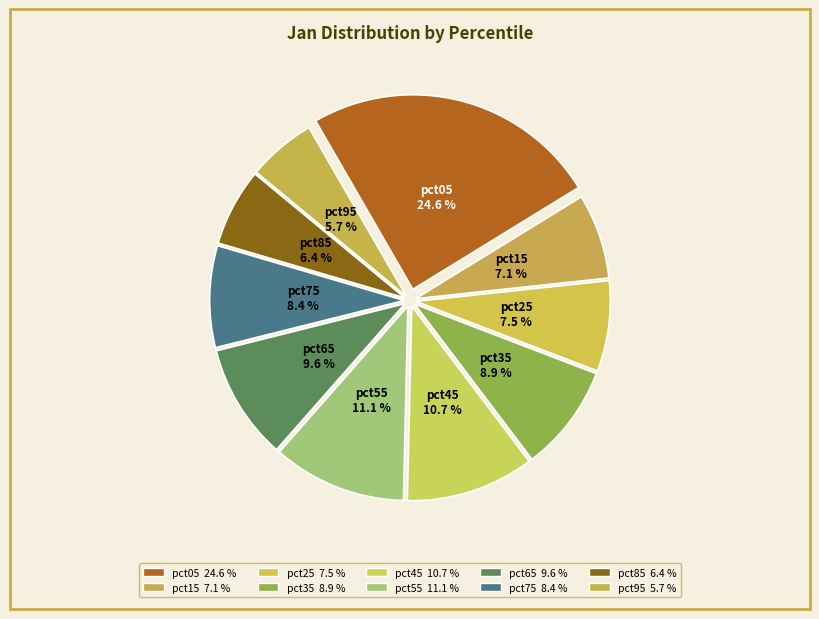

What percentage is the pct75 slice, to the nearest percent?

8%